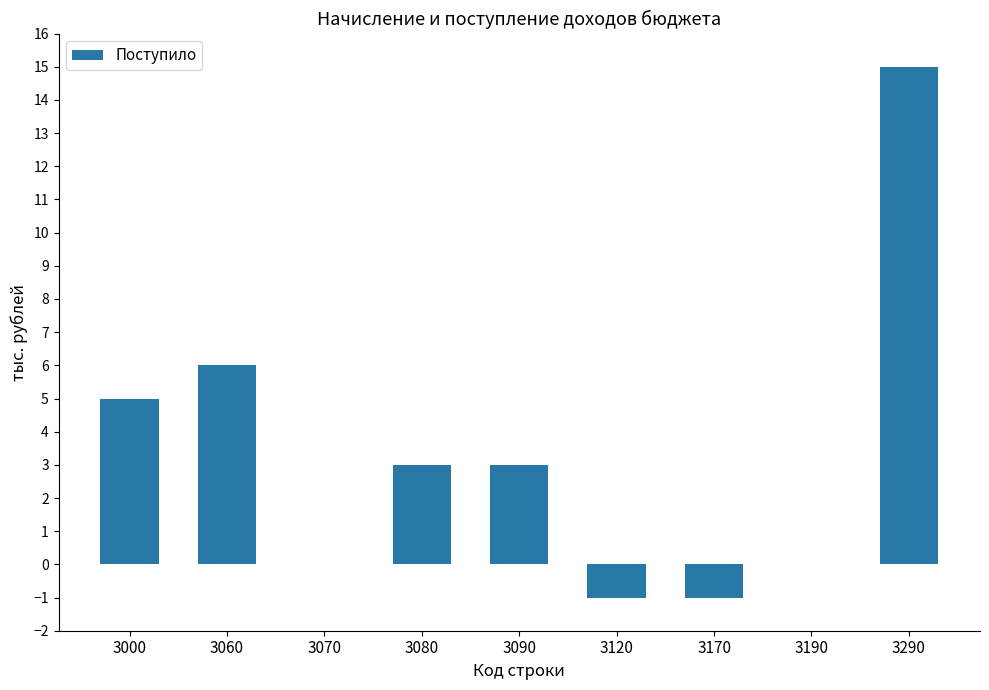

What is the sum of all values?

30